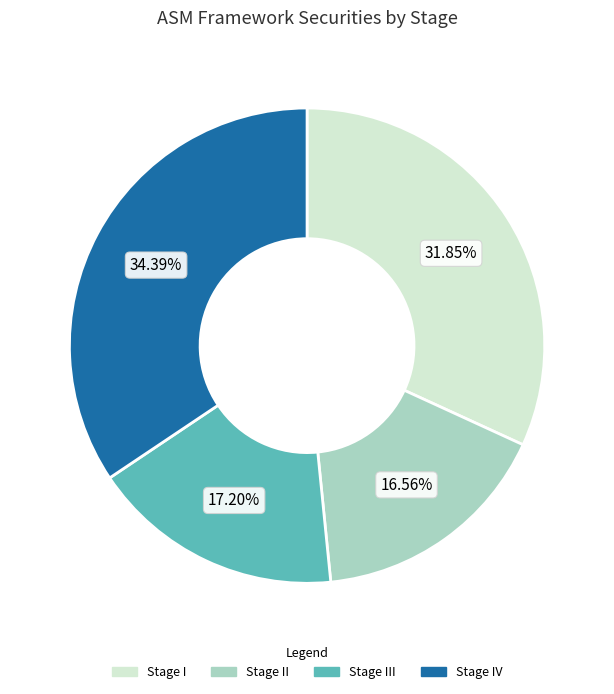

Rank the categories by value from lowest to highest.

Stage II, Stage III, Stage I, Stage IV